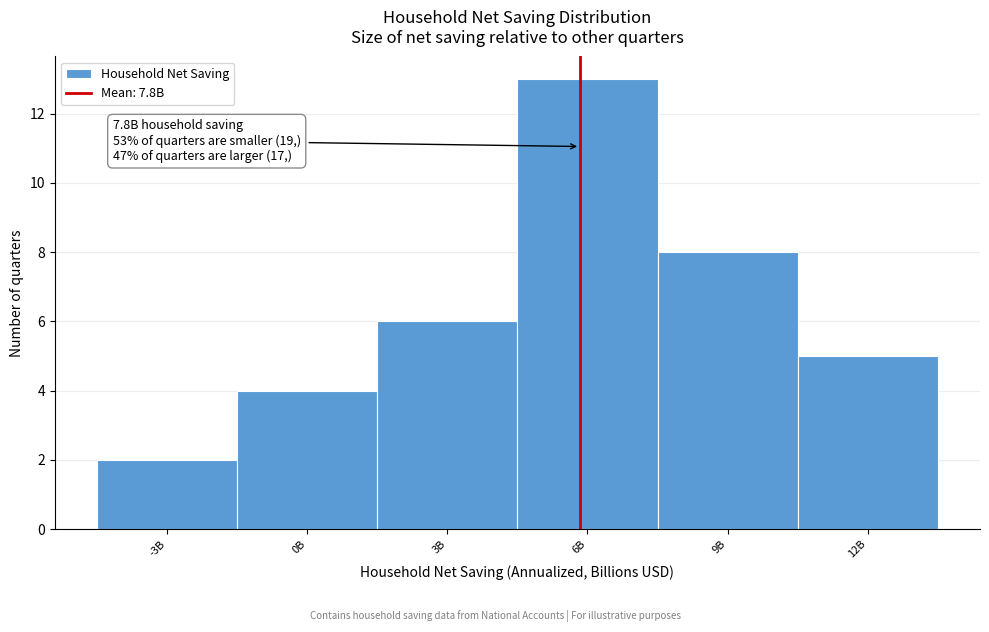

Reading left to right, list all the values displayed in this chart.

-3B=2	0B=4	3B=6	6B=13	9B=8	12B=5